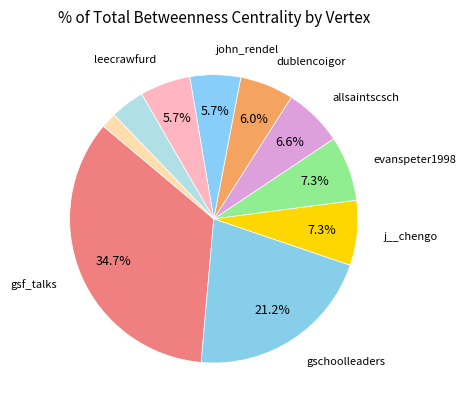

Count the number of slices in the pie.

10